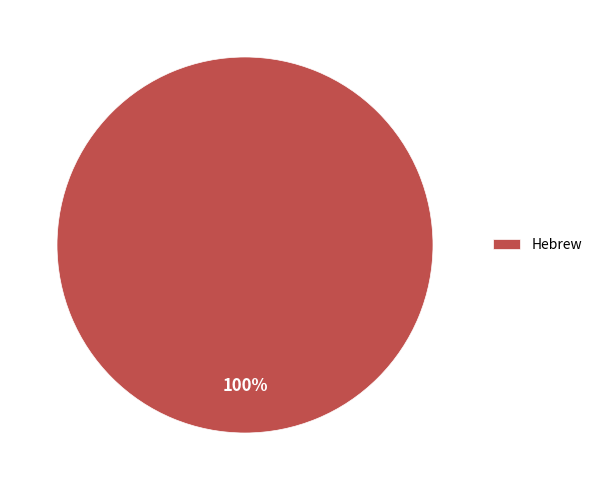

Is it true that Hebrew is 100% of the pie?

True